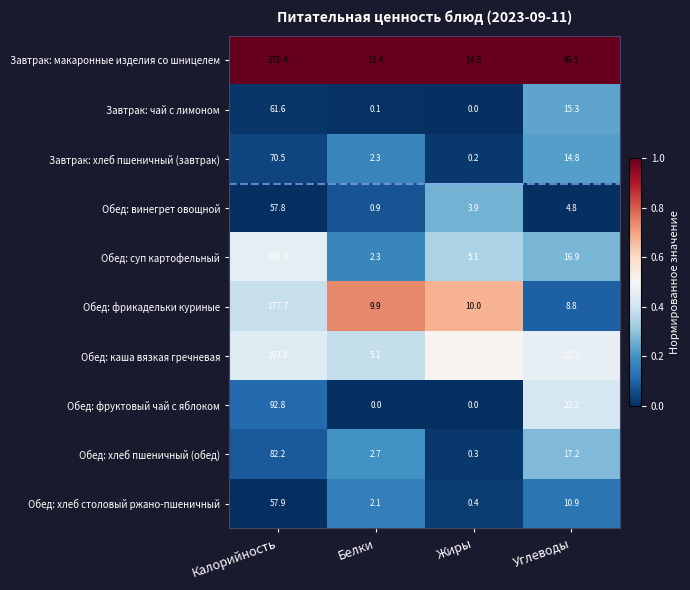

What is the spread (max minus min) of values at Углеводы?

44.7